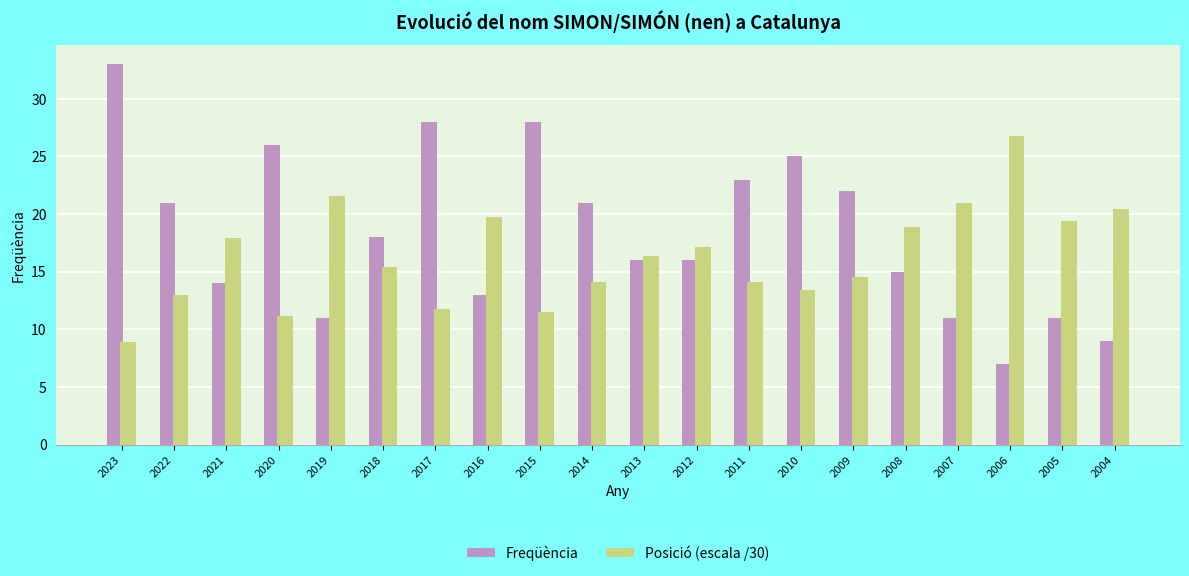

The value of Freqüència at 2022 is 21.0. True or false?

True